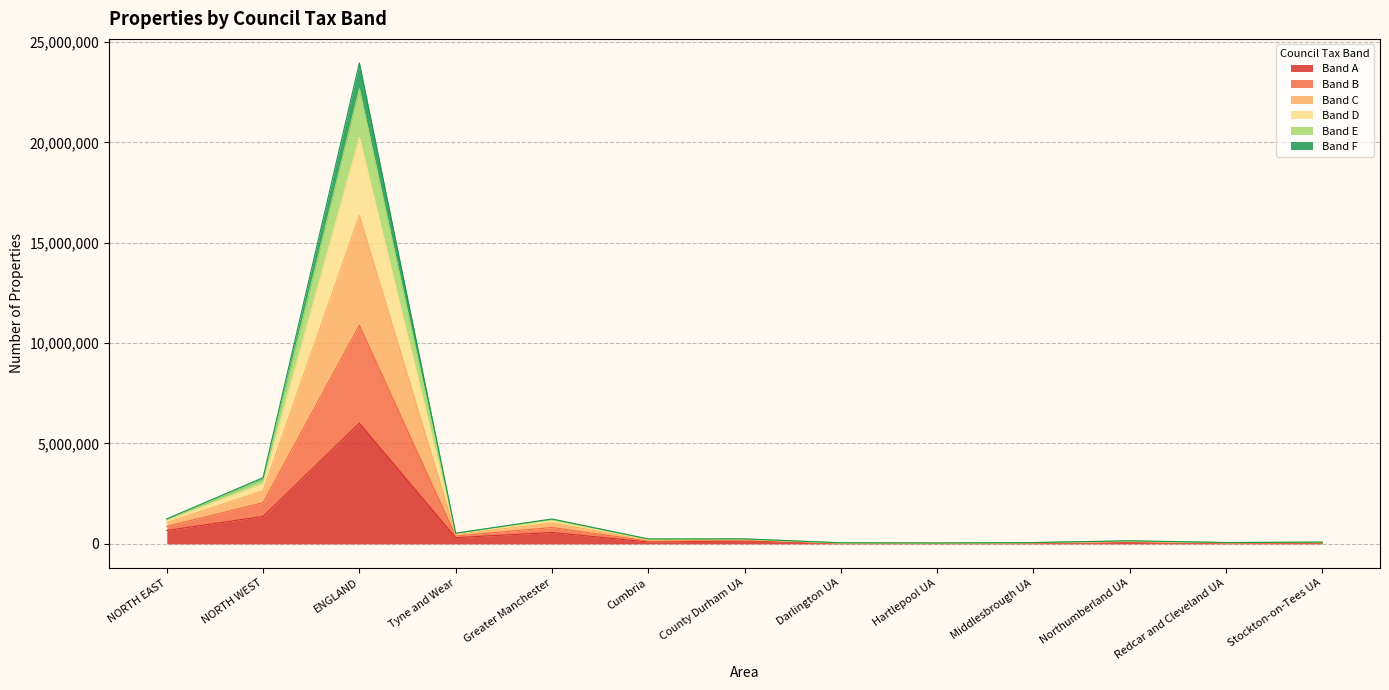

How many lines are shown in the chart?

6